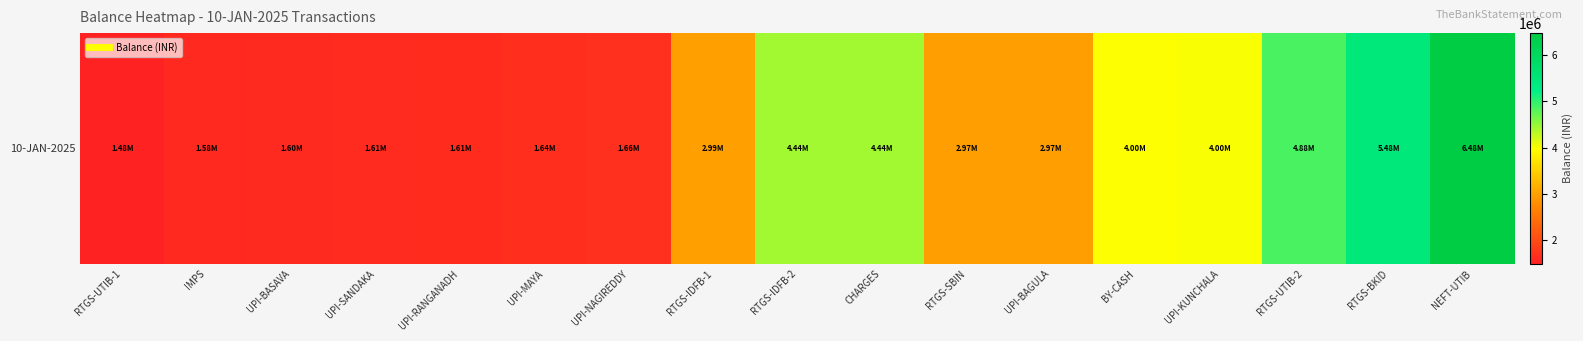

Is it true that the value at RTGS-BKID is 5477141.3?

True